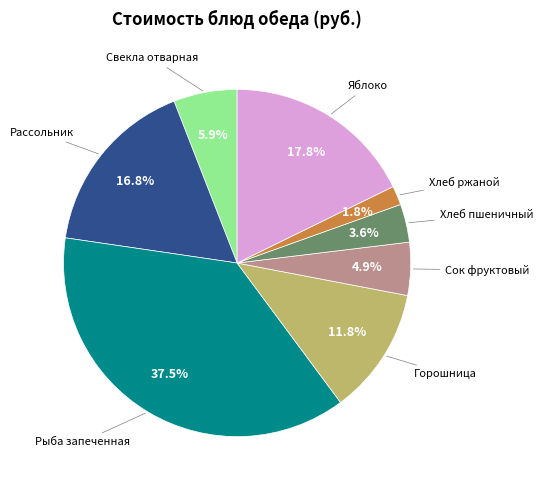

Is there a majority slice in this chart?

No